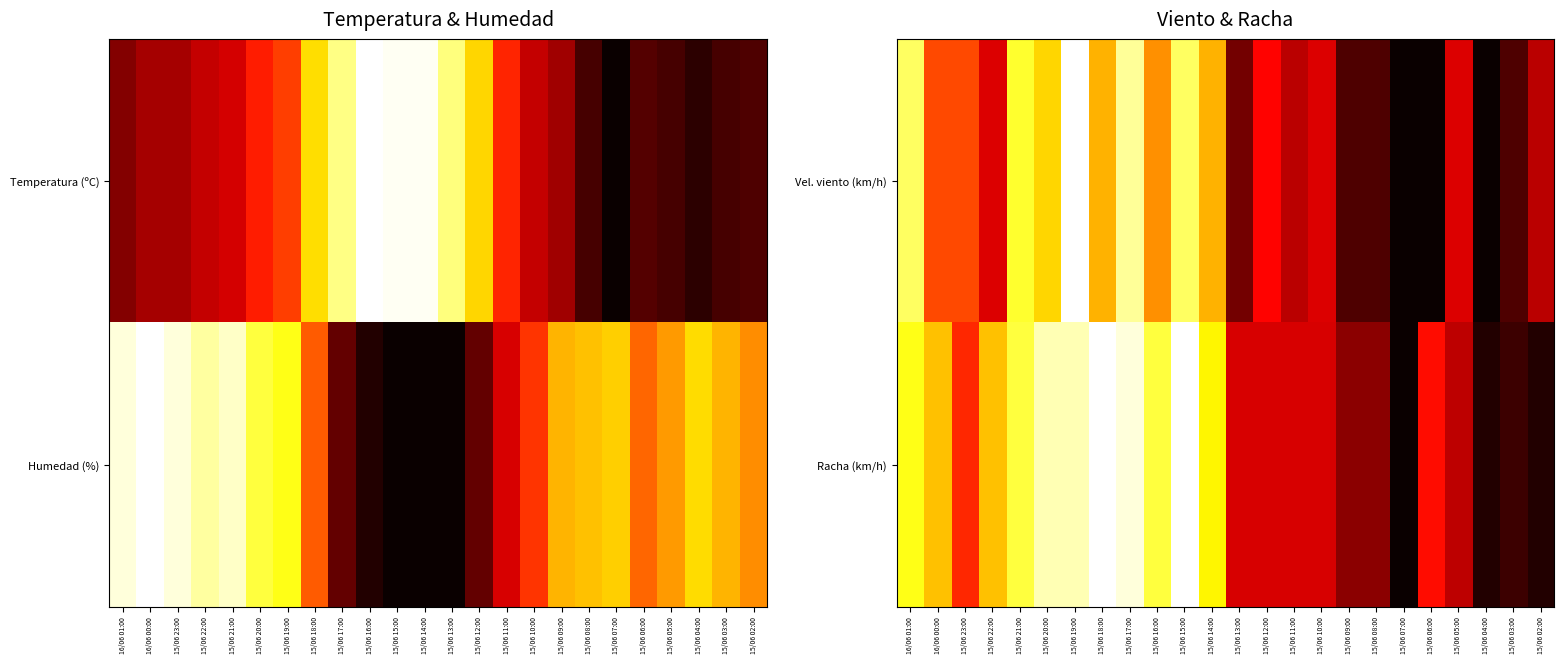

What is the sum of the Vel. viento (km/h) values at 15/06 21:00 and 15/06 08:00?

0.9